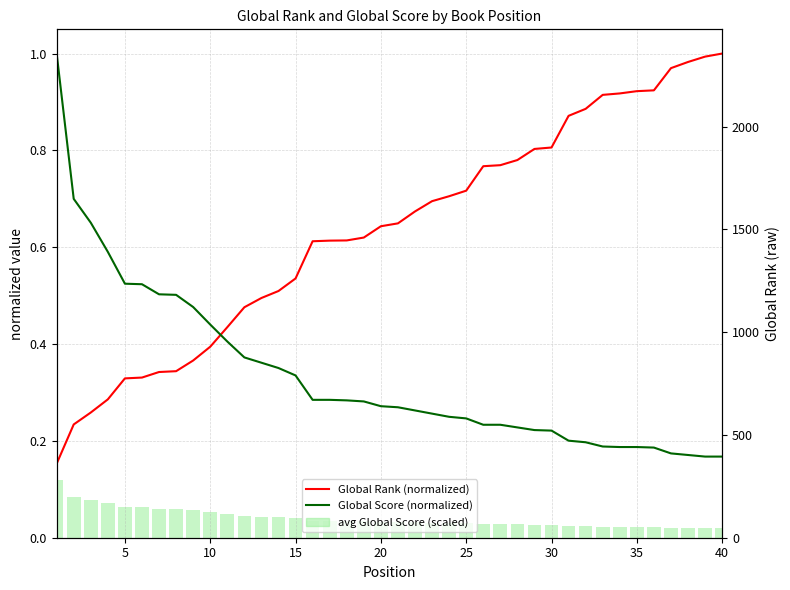

How many groups of bars are there?

40